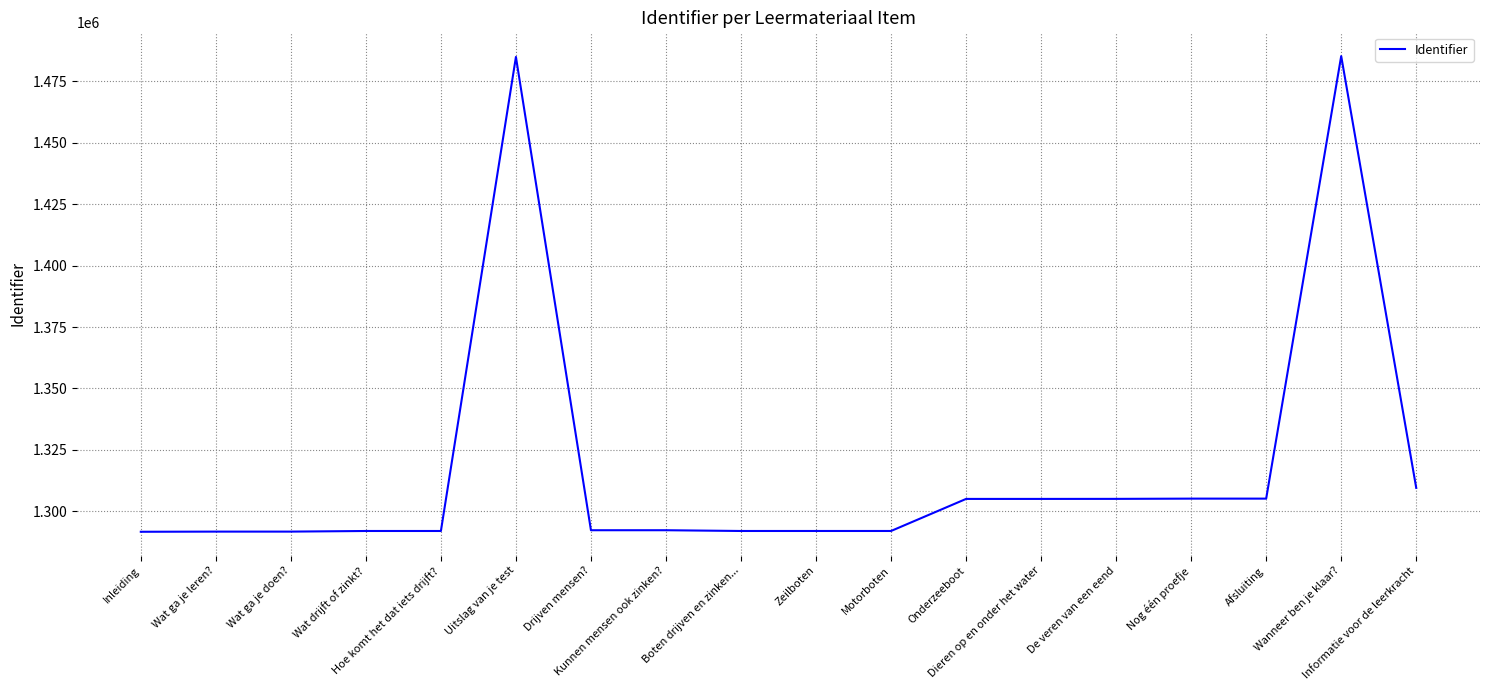

What is the difference between the maximum and minimum values?

193629